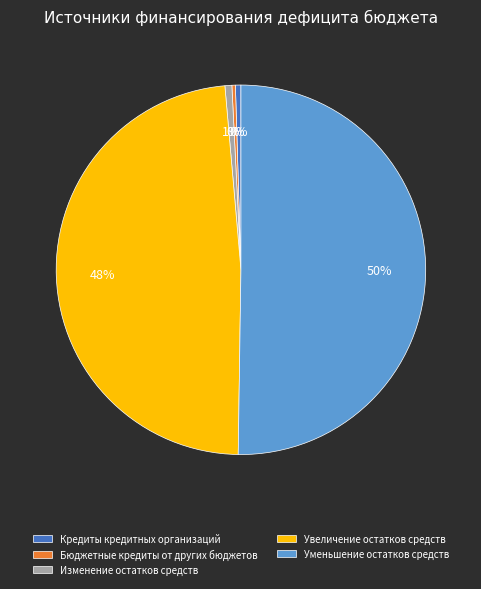

Which has a higher value, Кредиты кредитных организаций or Увеличение остатков средств?

Увеличение остатков средств